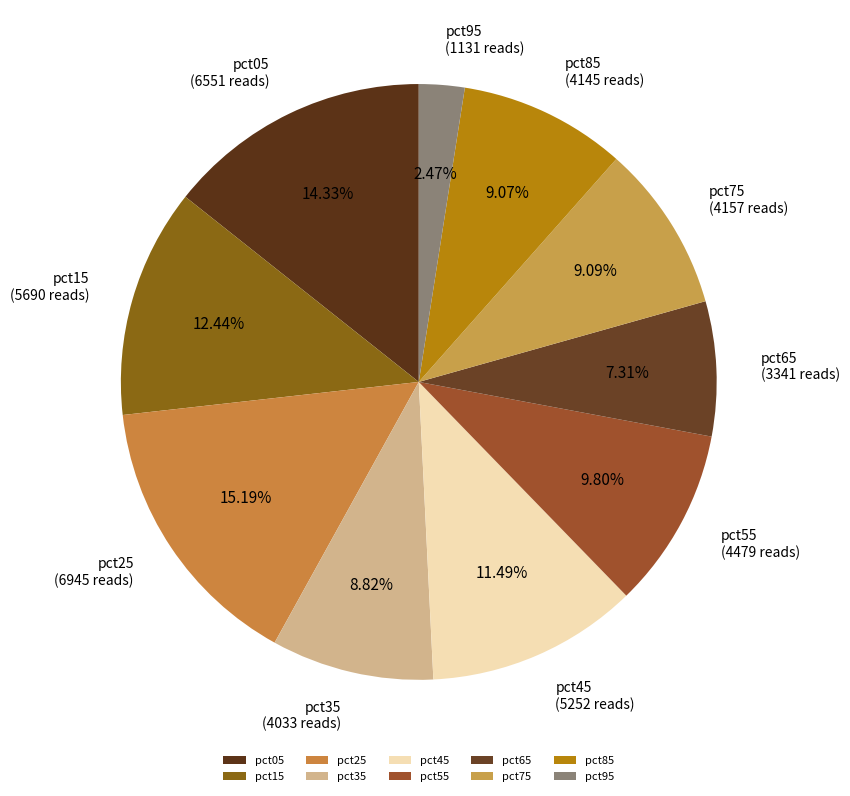

To the nearest percent, what portion does pct85 represent?

9%